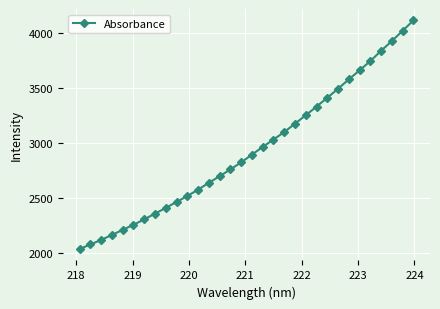

What is the sum of all values?

93899.5